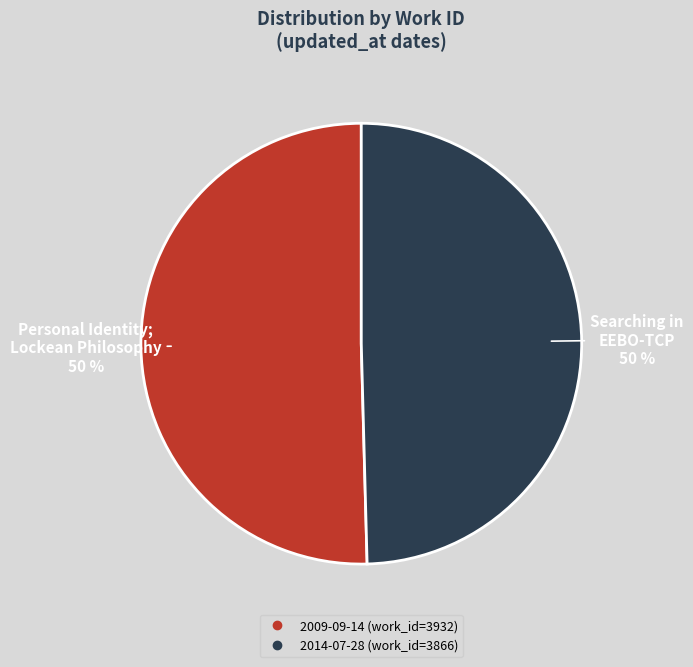

How many slices are in this pie chart?

2